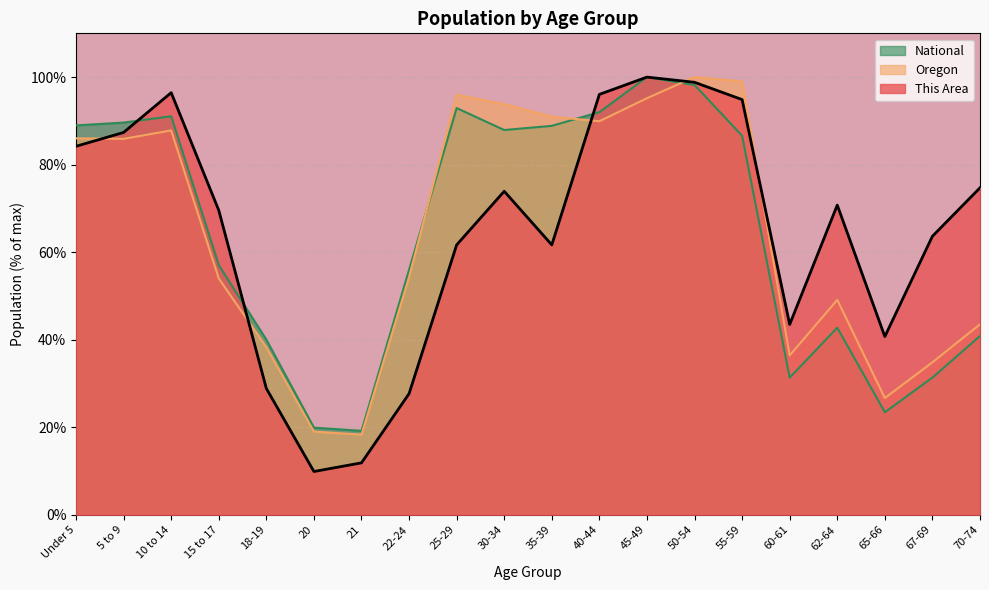

Between 60-61 and 50-54, which is larger?

50-54